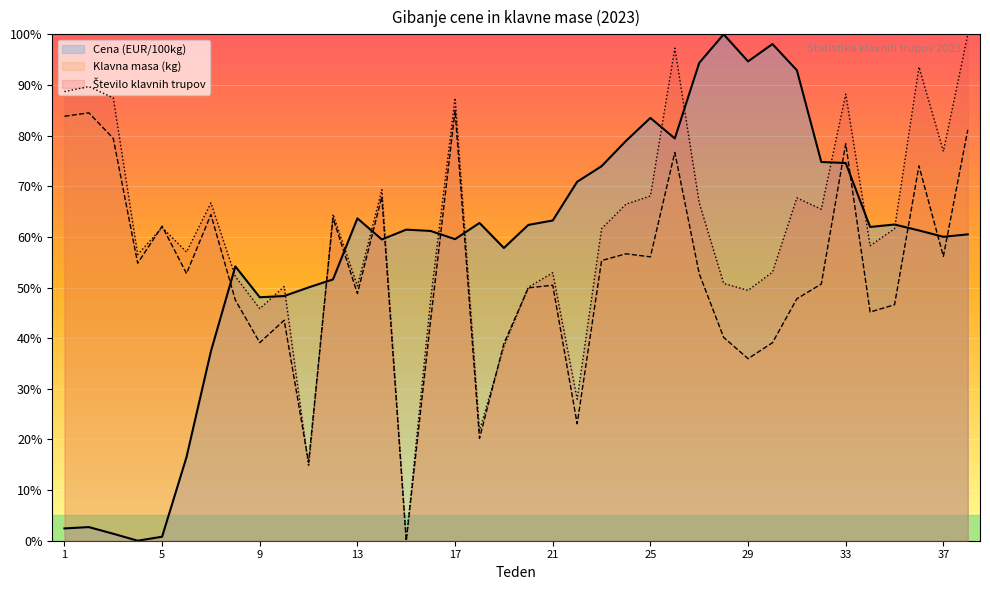

What is the greatest value displayed?

100.0